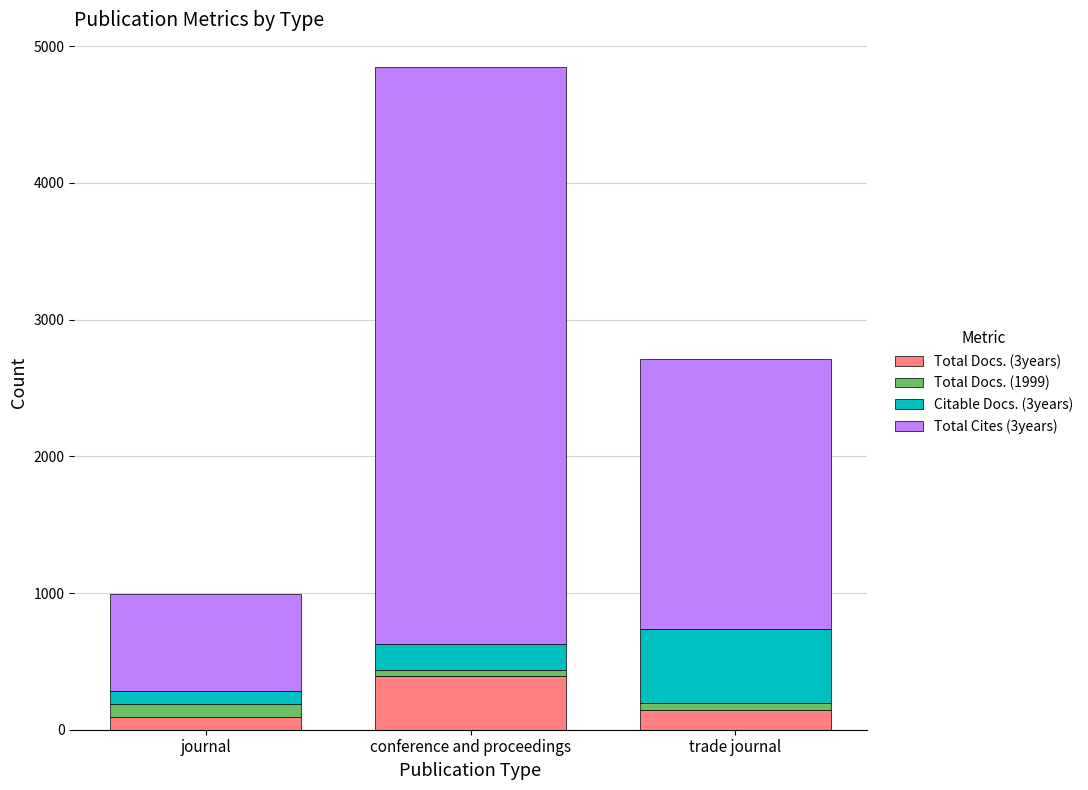

At which label does Total Docs. (3years) reach its peak?

conference and proceedings